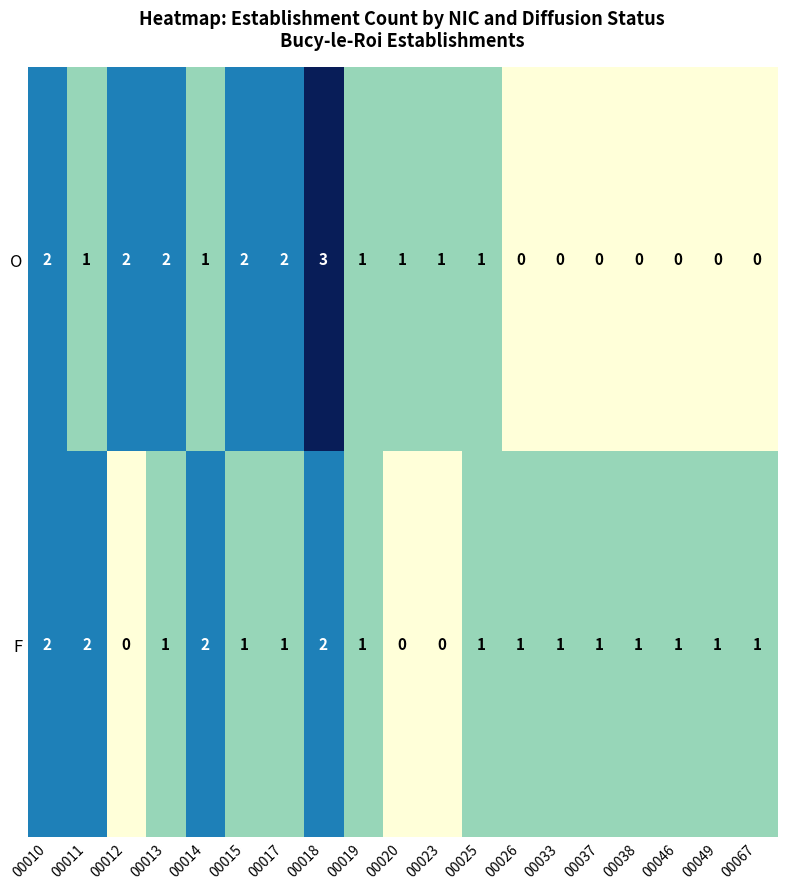

Count the F values in the range 1 to 2.

16